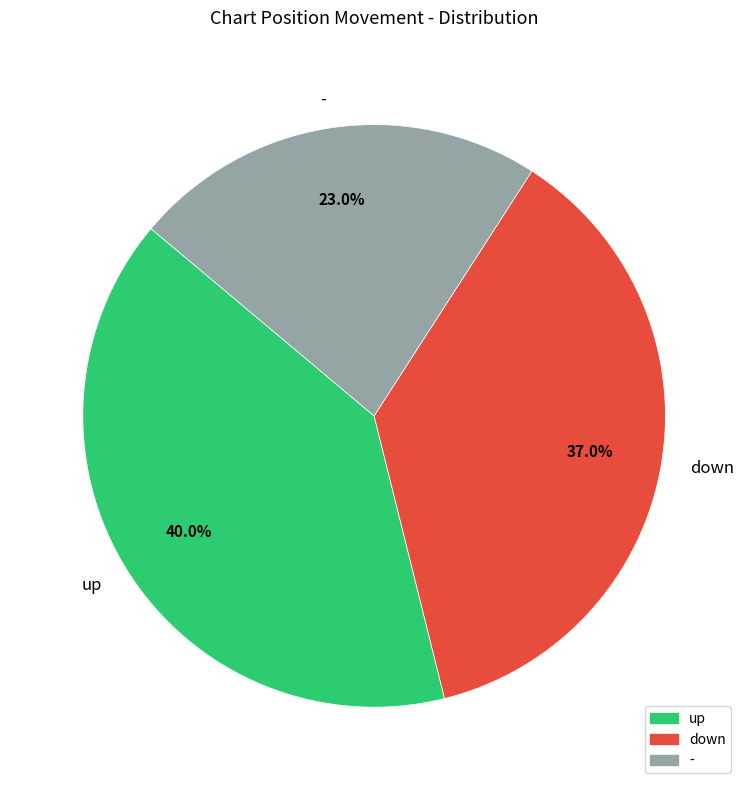

The down slice represents 30% of the pie. True or false?

False